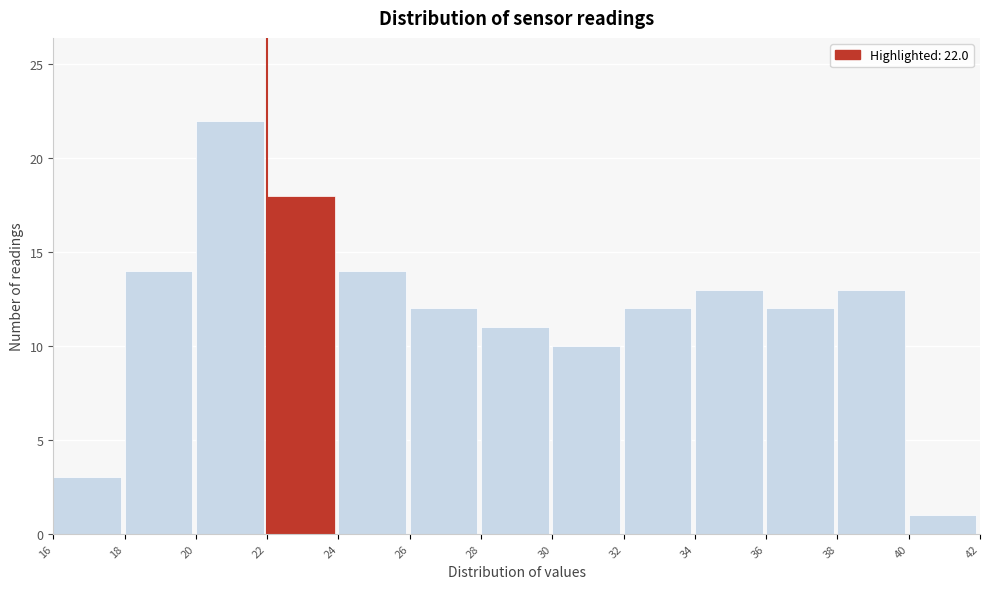

Which range on the x-axis has the tallest bar?

20 to 22